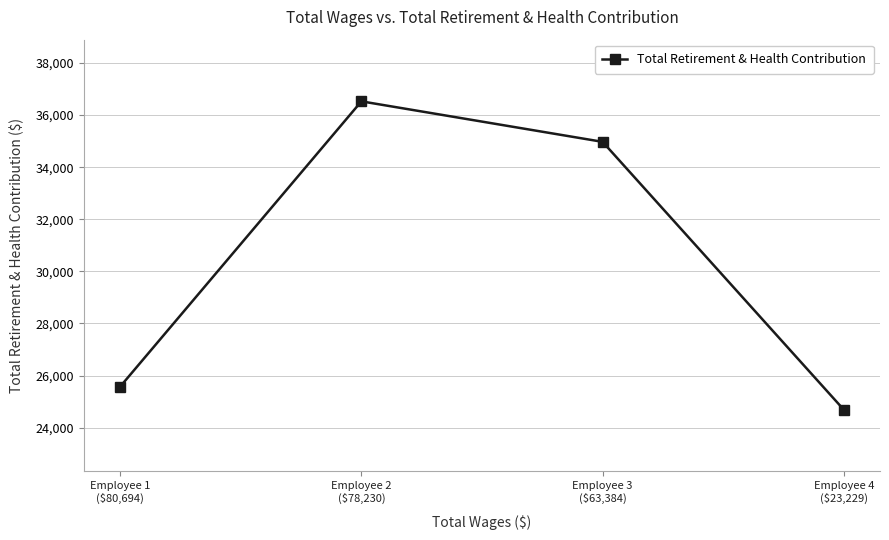

Does the chart display data point markers on the line(s)?

Yes